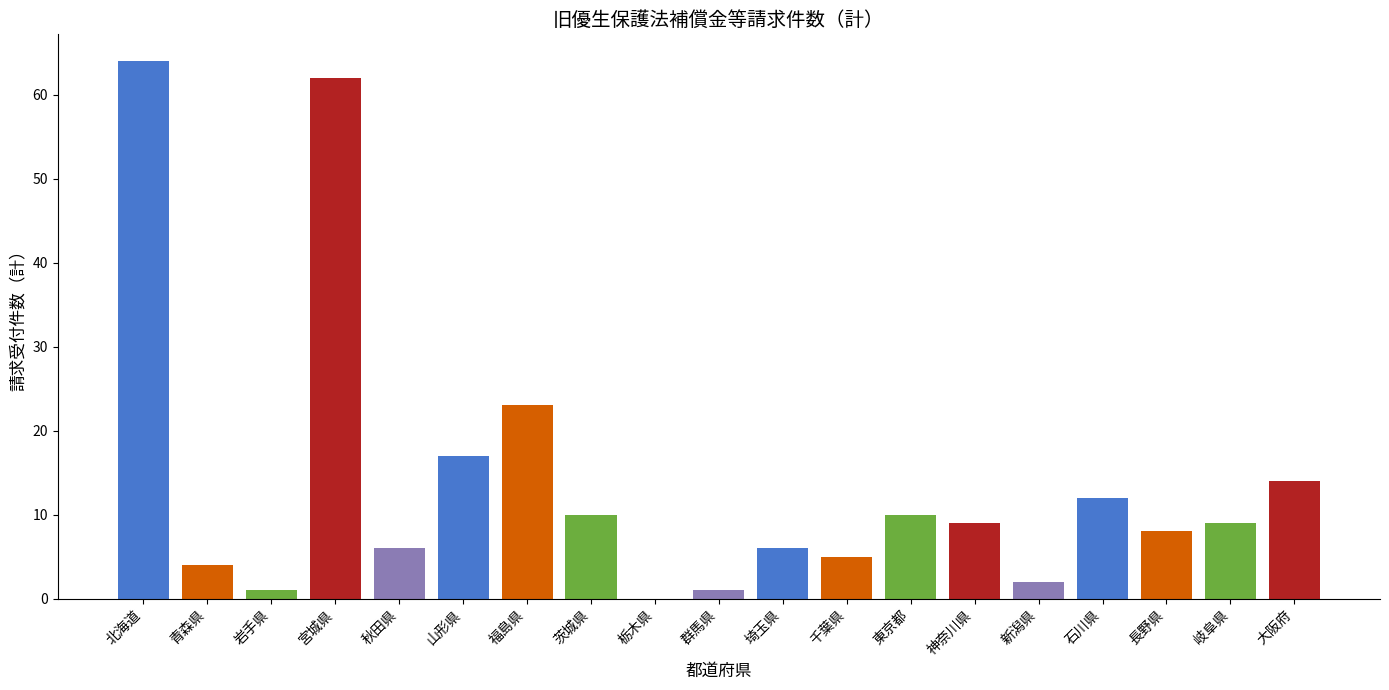

What is the sum of the values at 山形県 and 石川県?

29